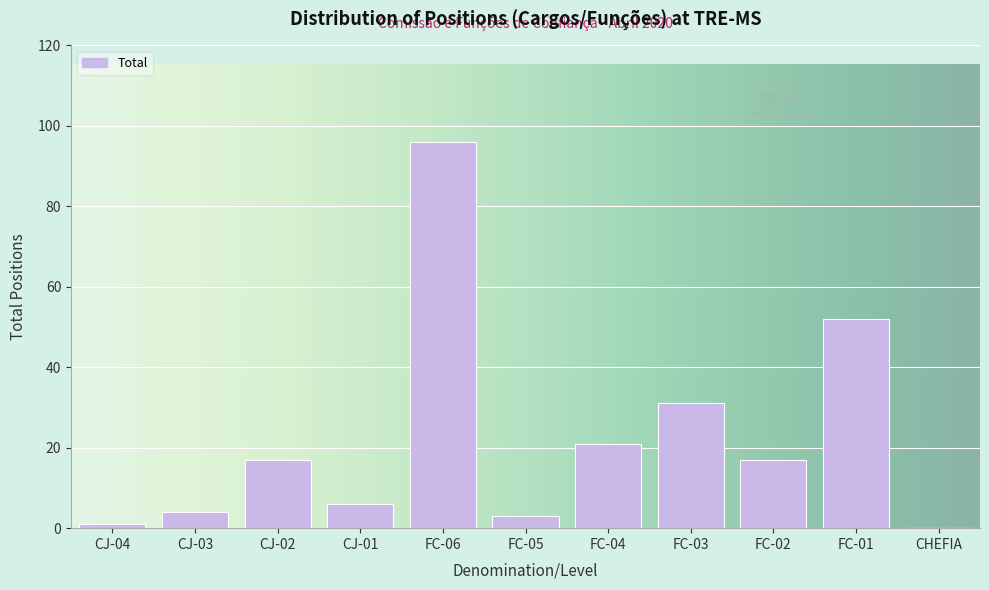

Reading right to left, extract all data points from this chart.

CHEFIA=0	FC-01=52	FC-02=17	FC-03=31	FC-04=21	FC-05=3	FC-06=96	CJ-01=6	CJ-02=17	CJ-03=4	CJ-04=1